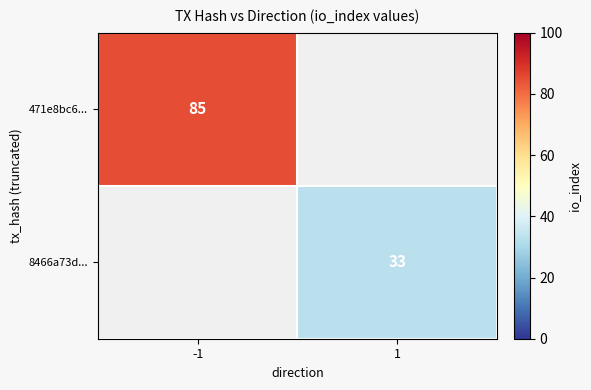

Is the value of 8466a73d... at 1 greater than the value of 471e8bc6... at -1?

No